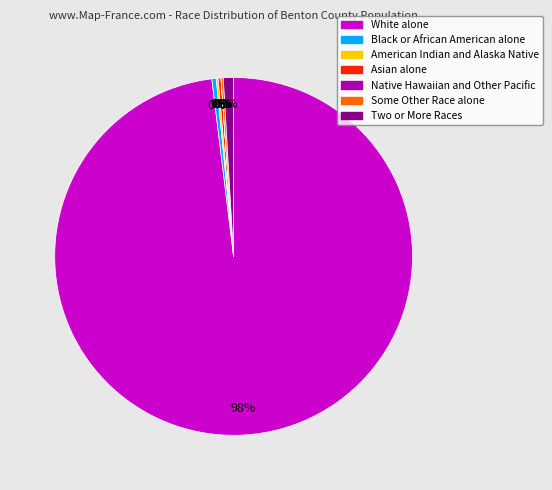

To the nearest percent, what is the average slice percentage?

14%